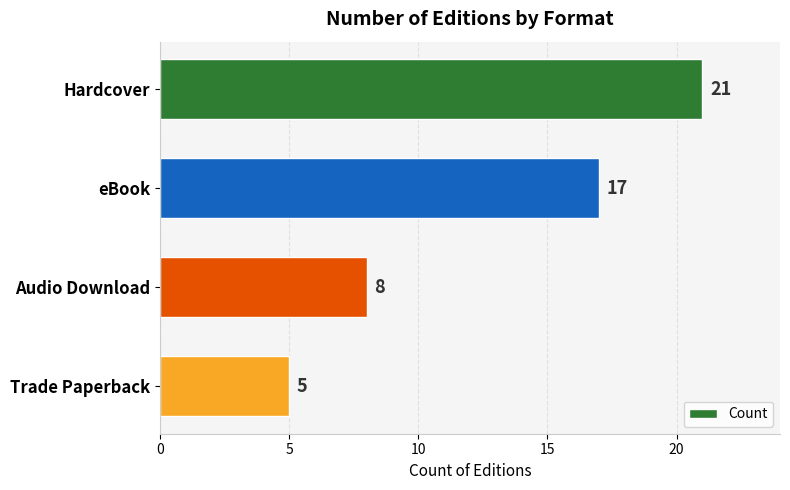

What is the change in value from eBook to Audio Download?

-9